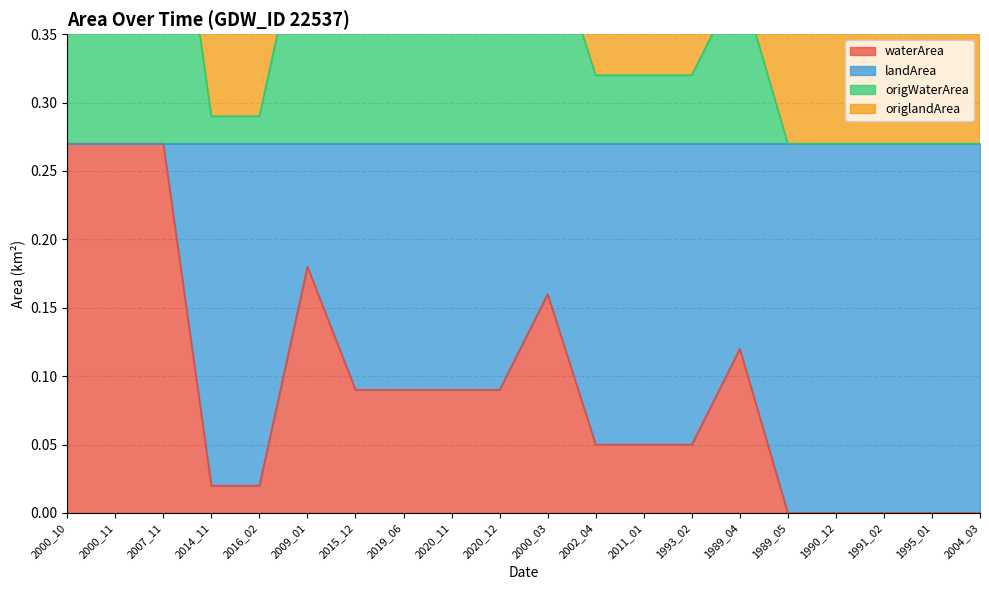

What is the label of the 3rd point from the left?

2007_11